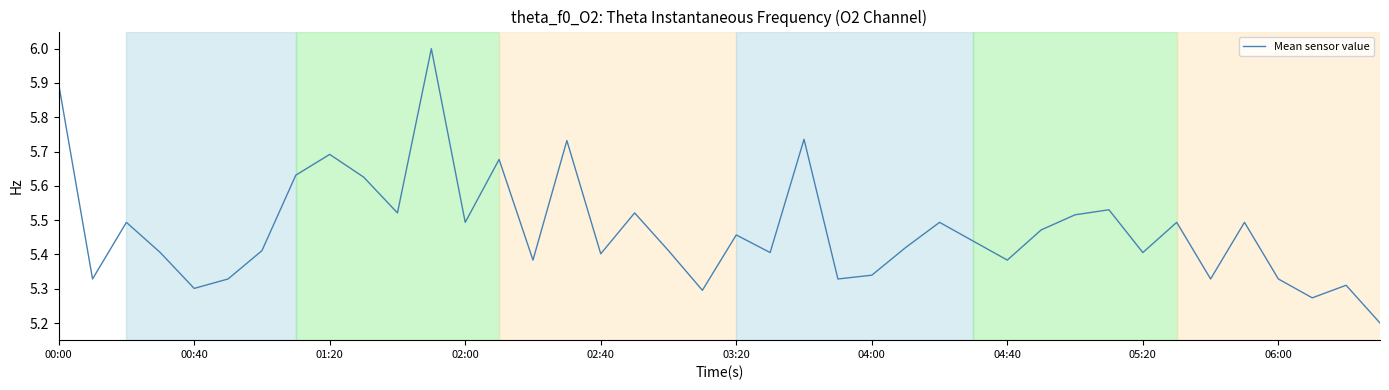

What is the difference between the maximum and minimum values?

0.8